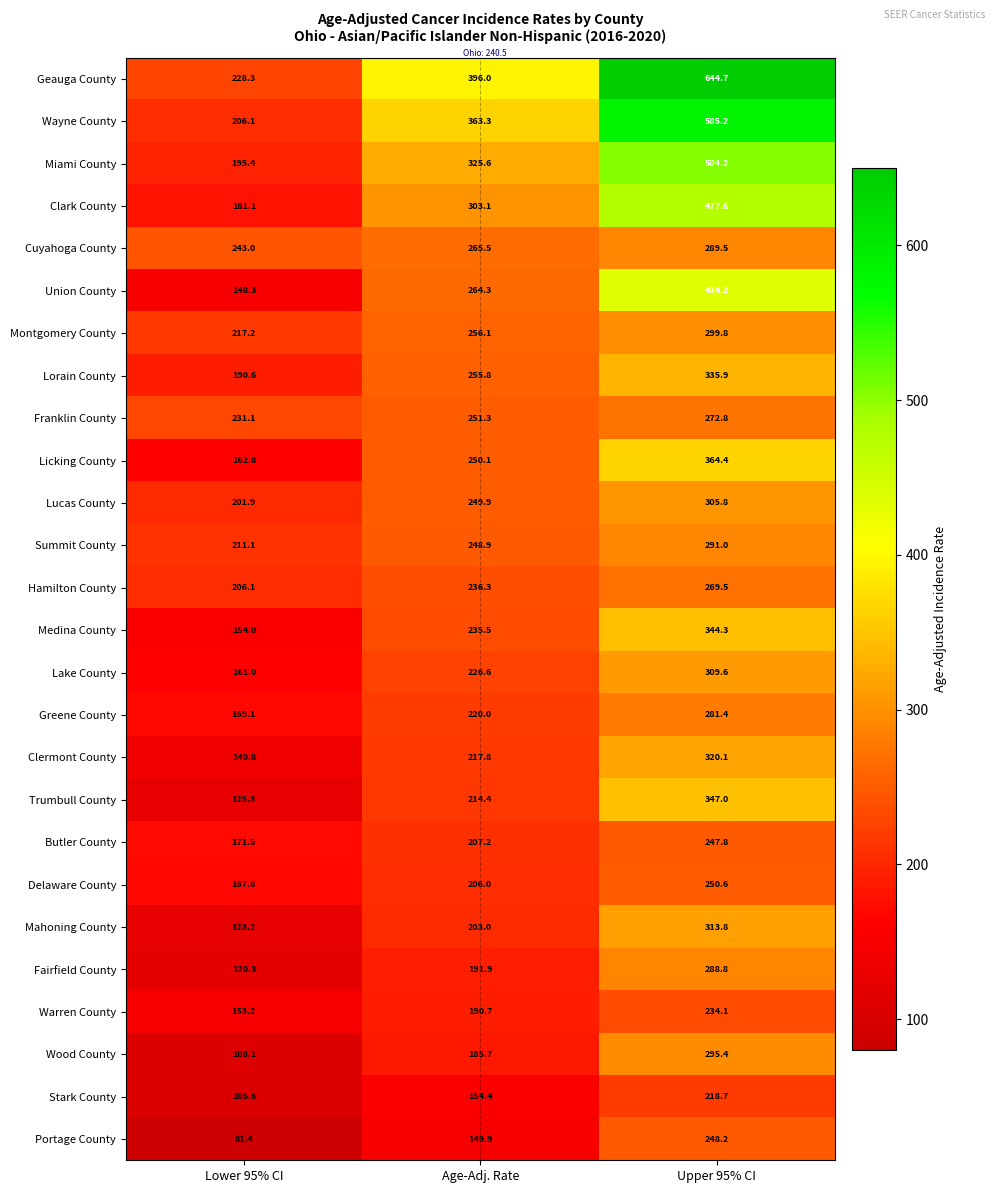

The Lucas County series shows 305.8 at Upper 95% CI. True or false?

True